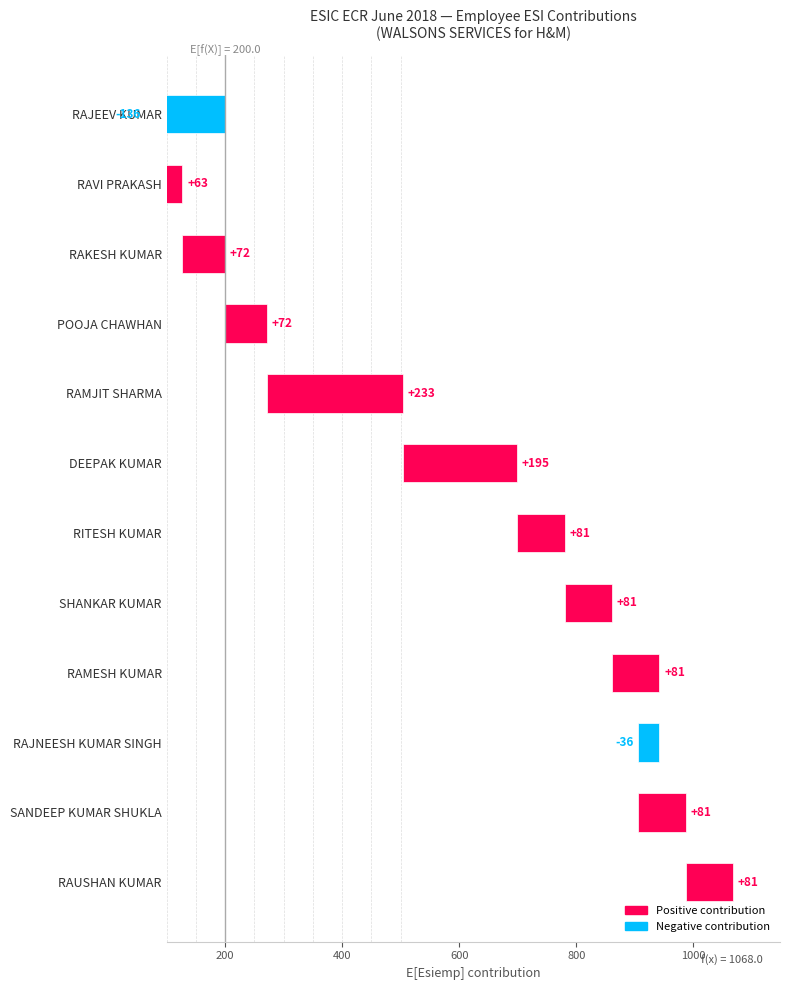

What is the minimum value shown in the chart?

-136